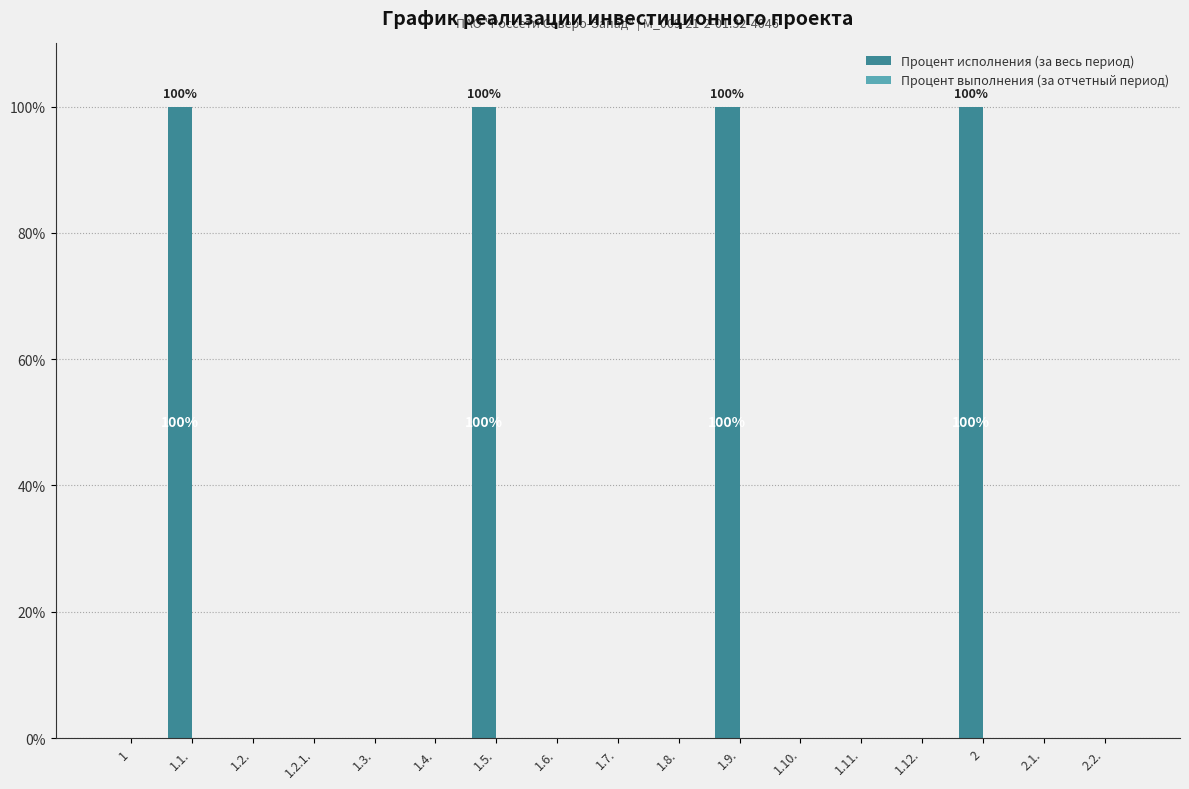

Between 1 and 1.1., which is larger?

1.1.